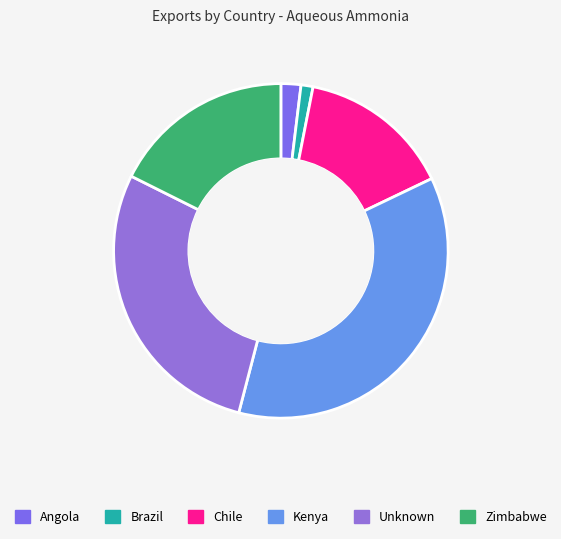

How many segments does this pie chart have?

6